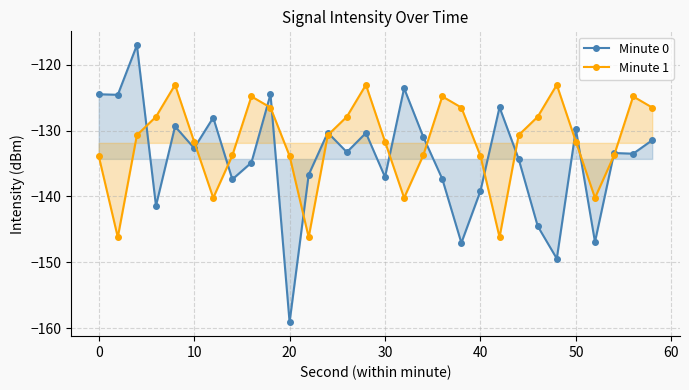

List the series in order of their overall mean, lowest first.

Minute 0, Minute 1